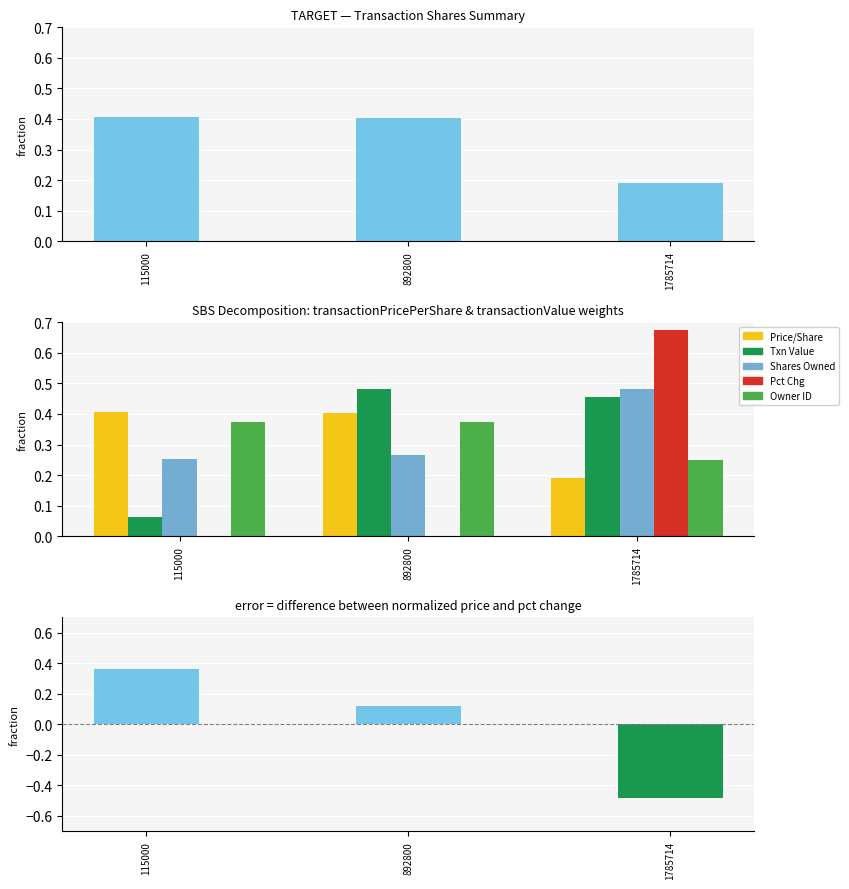

Reading right to left, extract all data points from this chart.

transactionPricePerShare: 0.2	0.4	0.4
transactionValue: 0.5	0.5	0.1
sharesOwnedFollowingTransaction: 0.5	0.3	0.3
pctchgSharesOwned: 0.7	-0.3	-0.0
rptOwnerDetailsId: 0.2	0.4	0.4
error (pctchg vs price): -0.5	0.1	0.4